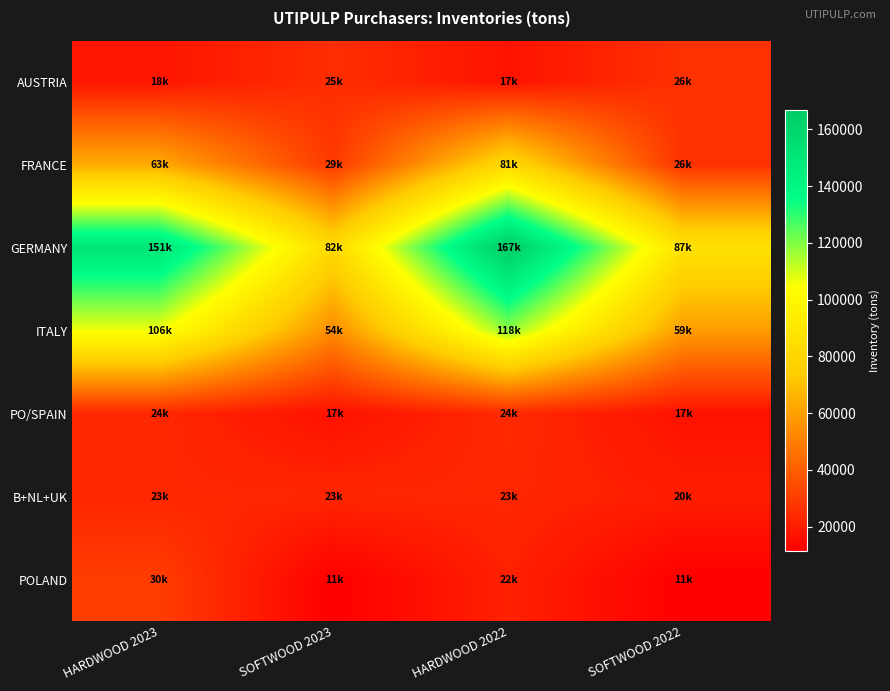

At which category is the sum across all series the highest?

HARDWOOD 2022